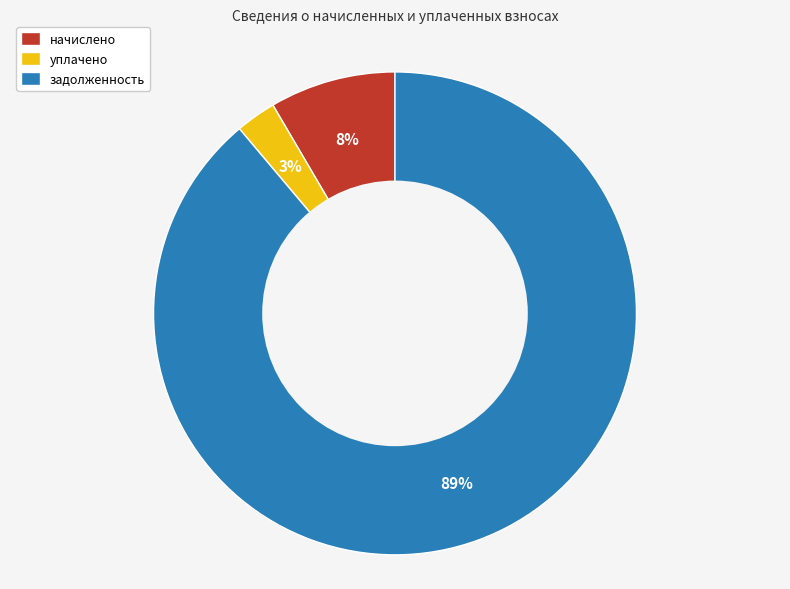

Do задолженность and начислено together represent more than half of the pie?

Yes